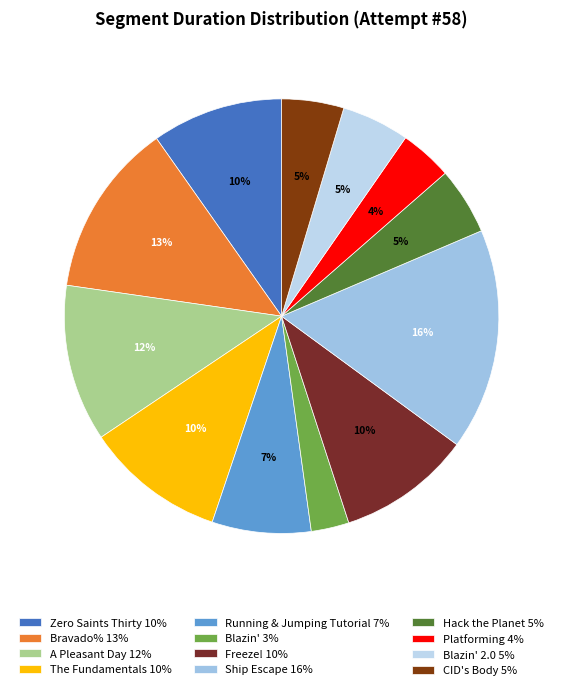

Count the number of slices in the pie.

12